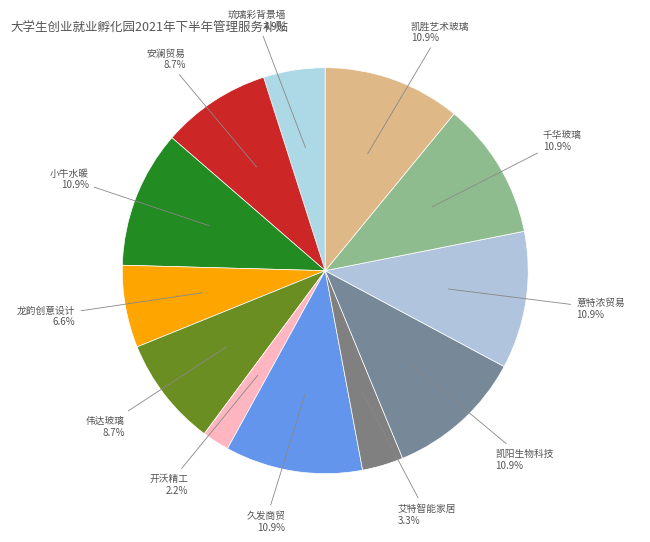

To the nearest percent, what is the difference between the largest and smallest slice percentages?

9%